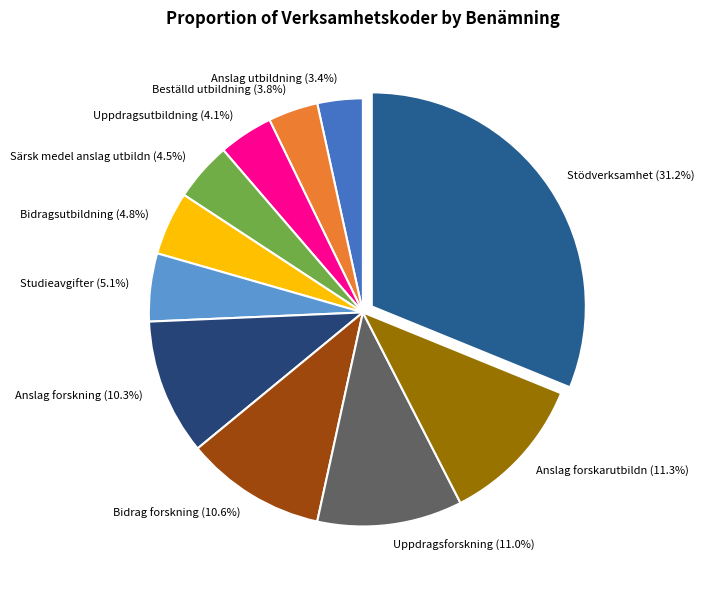

Is there any slice that represents more than half of the pie?

No